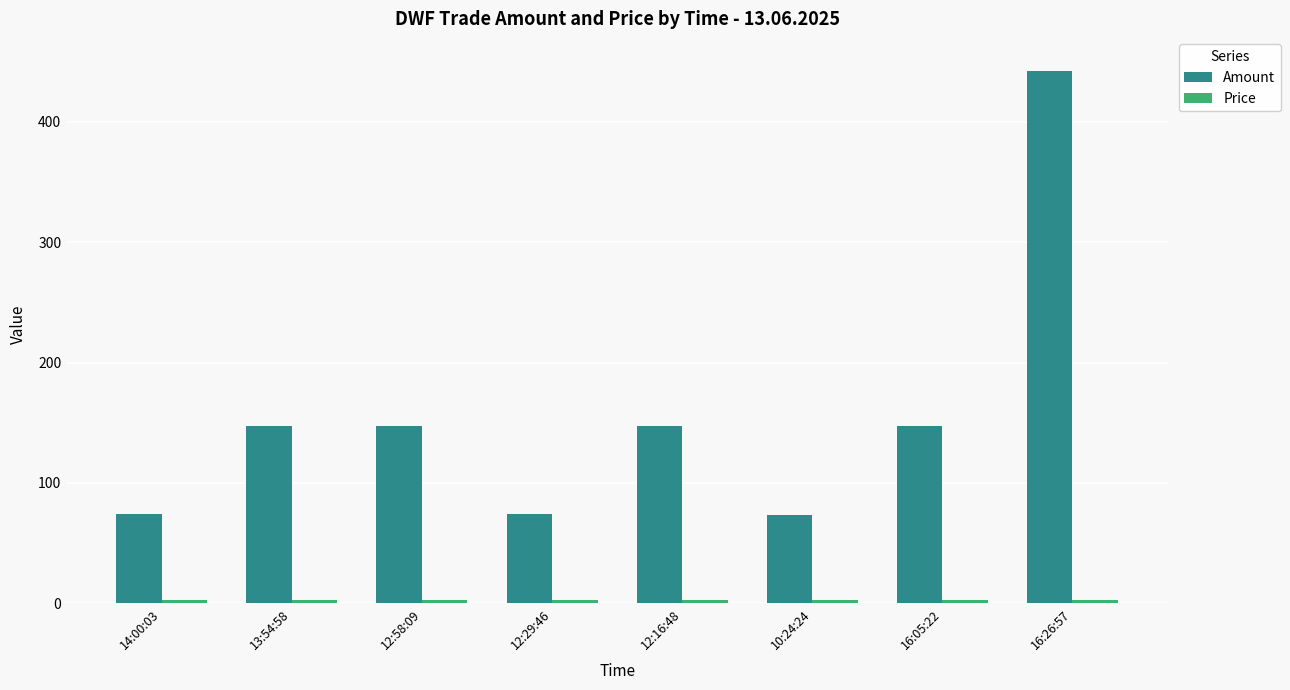

At which category is the sum across all series the highest?

16:26:57